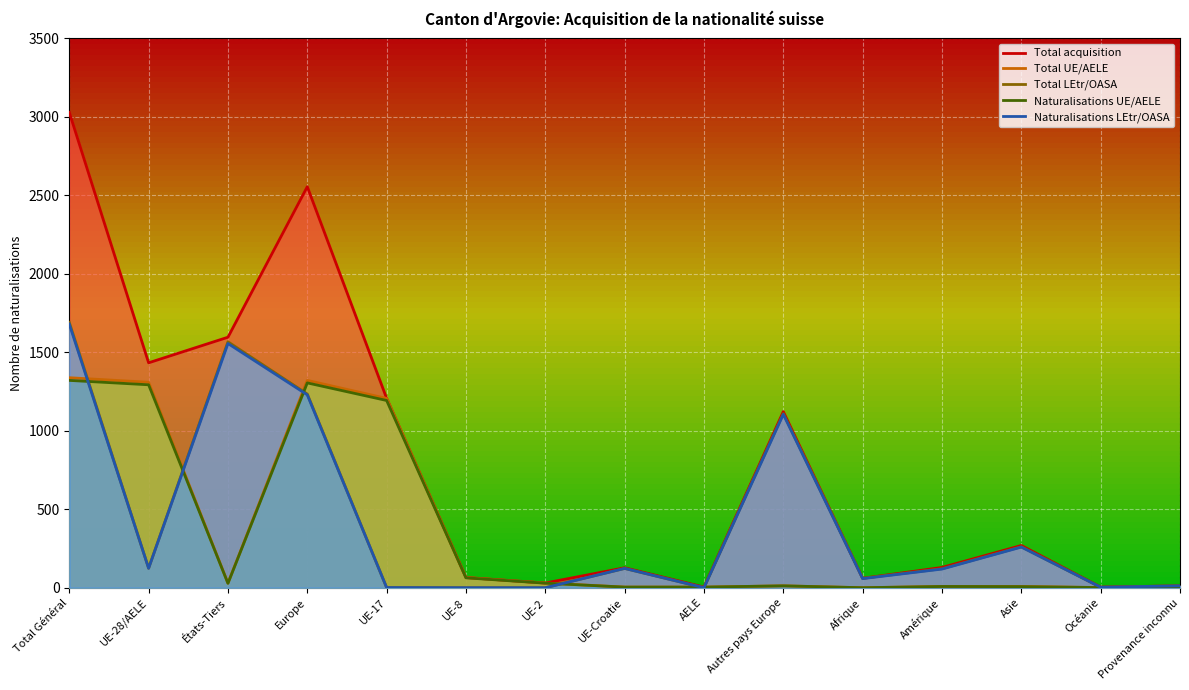

How many times do Total UE/AELE and Naturalisations LEtr/OASA cross each other?

6